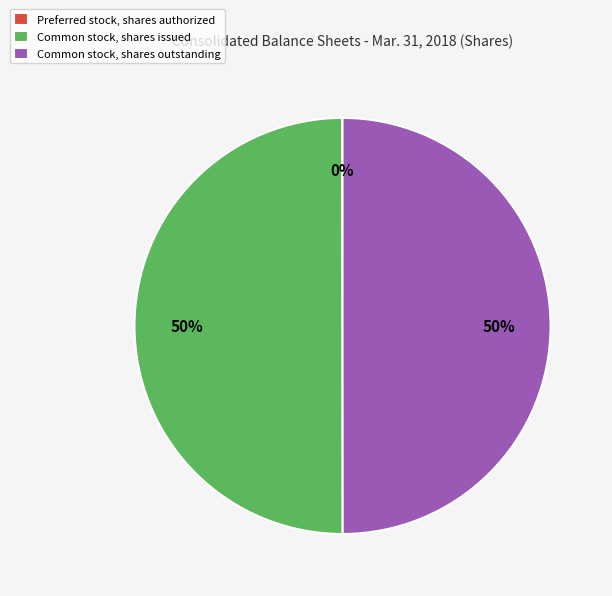

The Common stock, shares issued slice represents 60% of the pie. True or false?

False